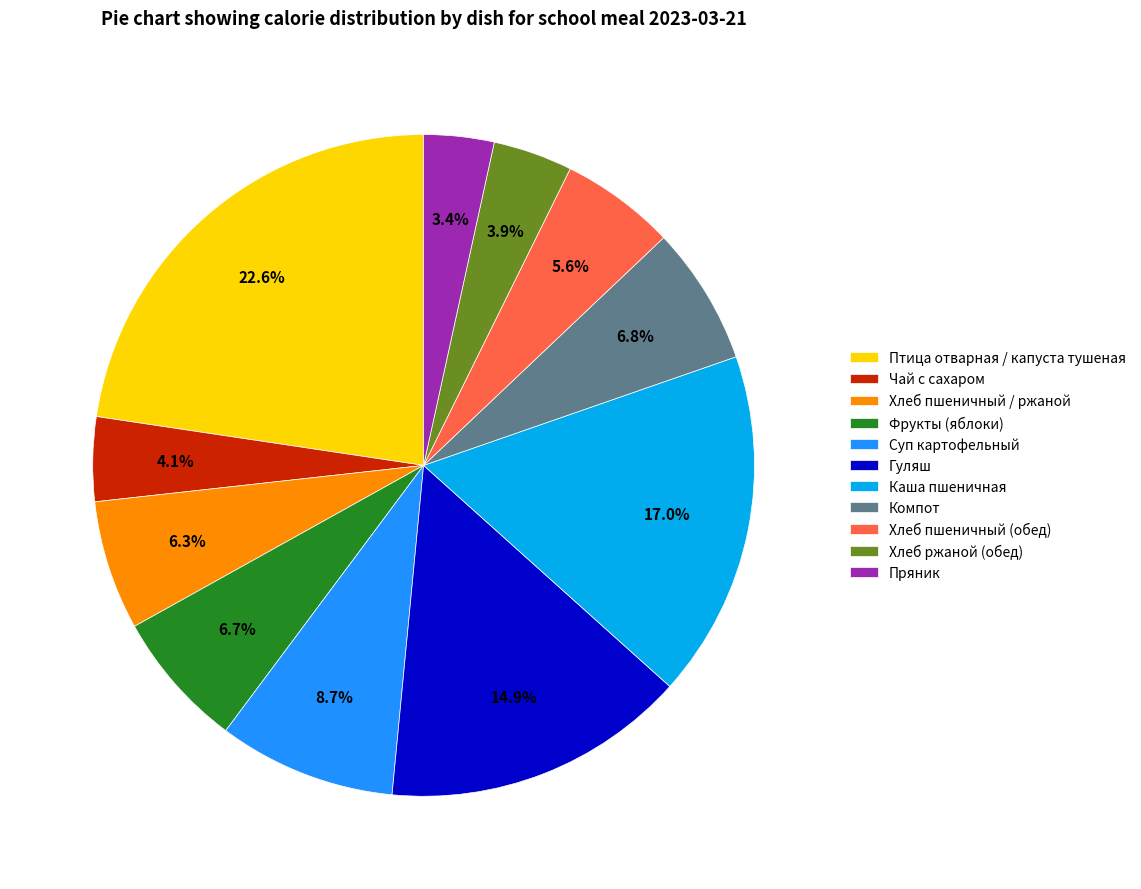

To the nearest percent, what percentage of the pie is Гуляш?

15%